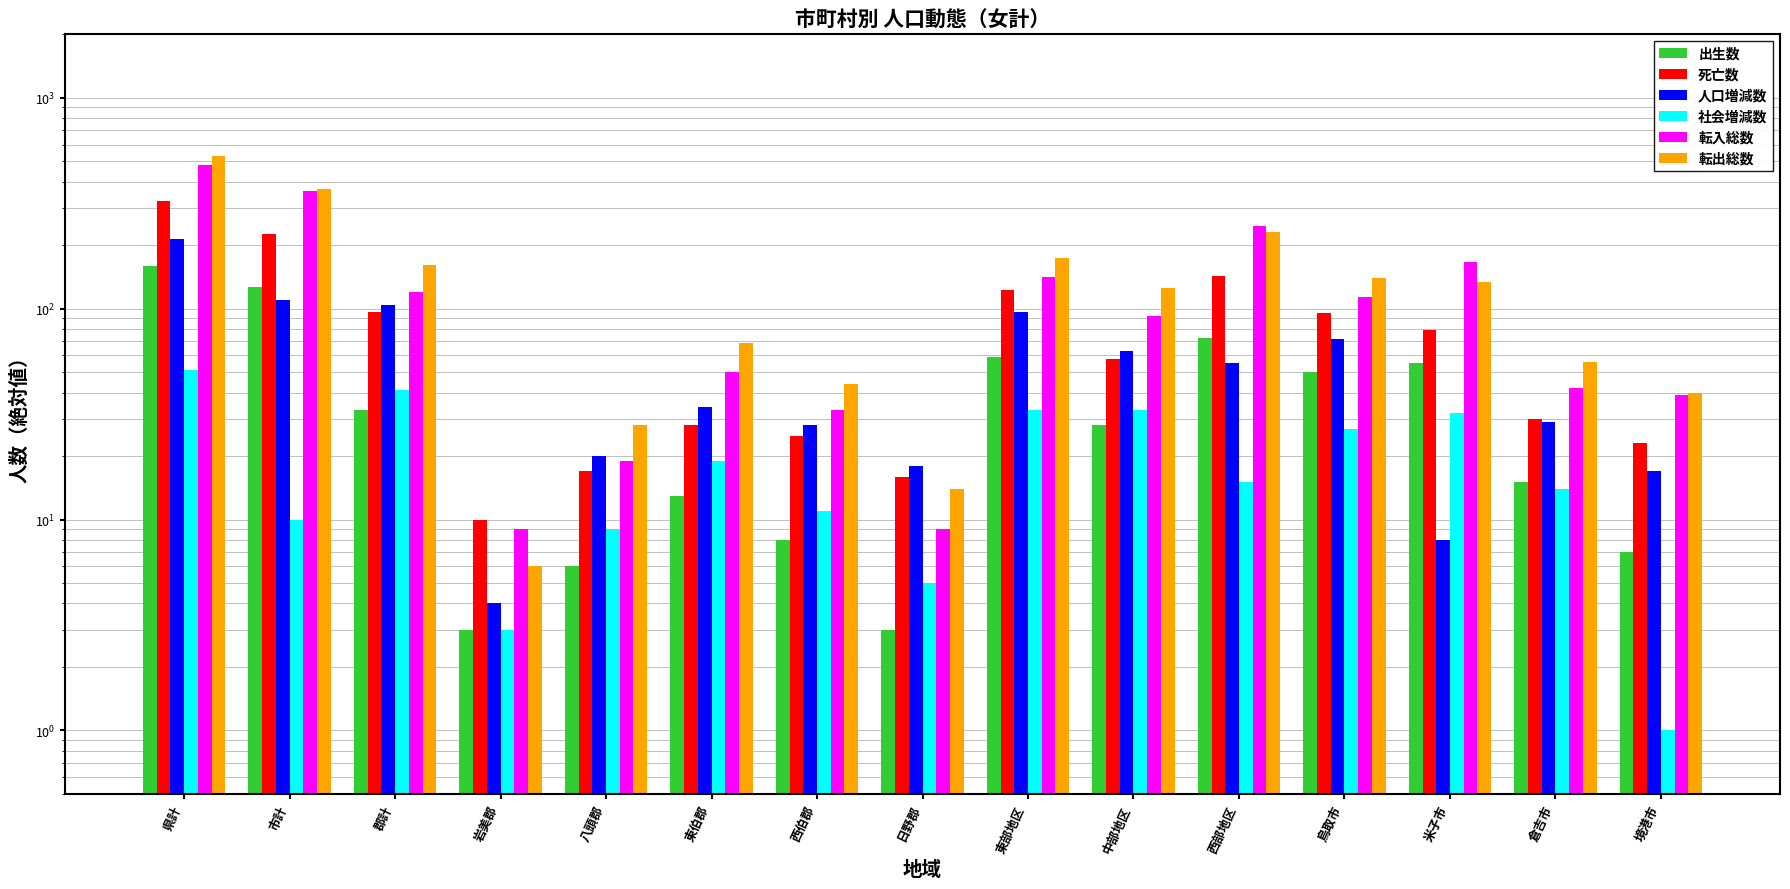

What is the value of the 死亡数 bar at the 10th from the left?

58